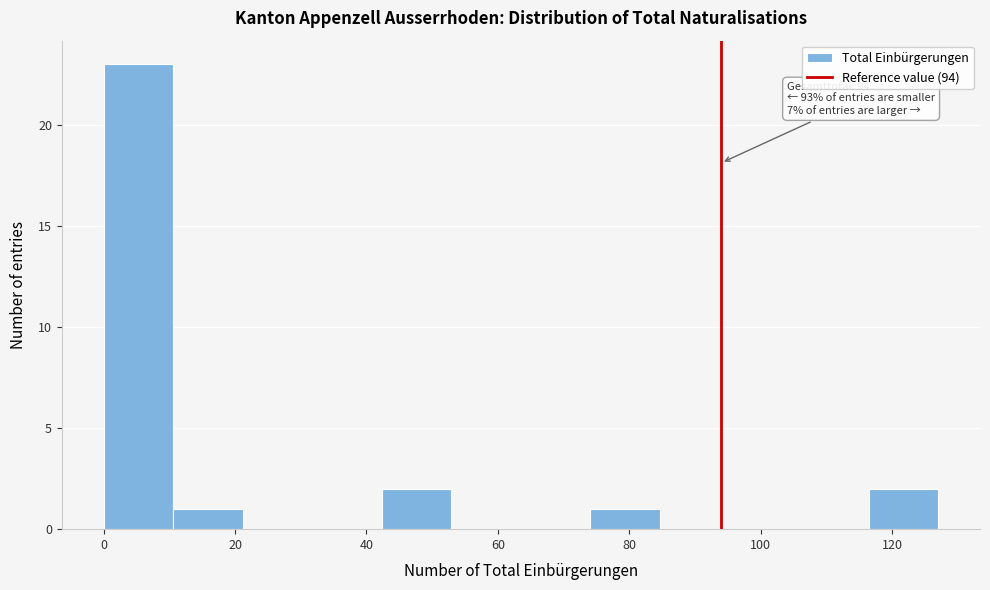

Which range on the x-axis has the tallest bar?

0 to 10